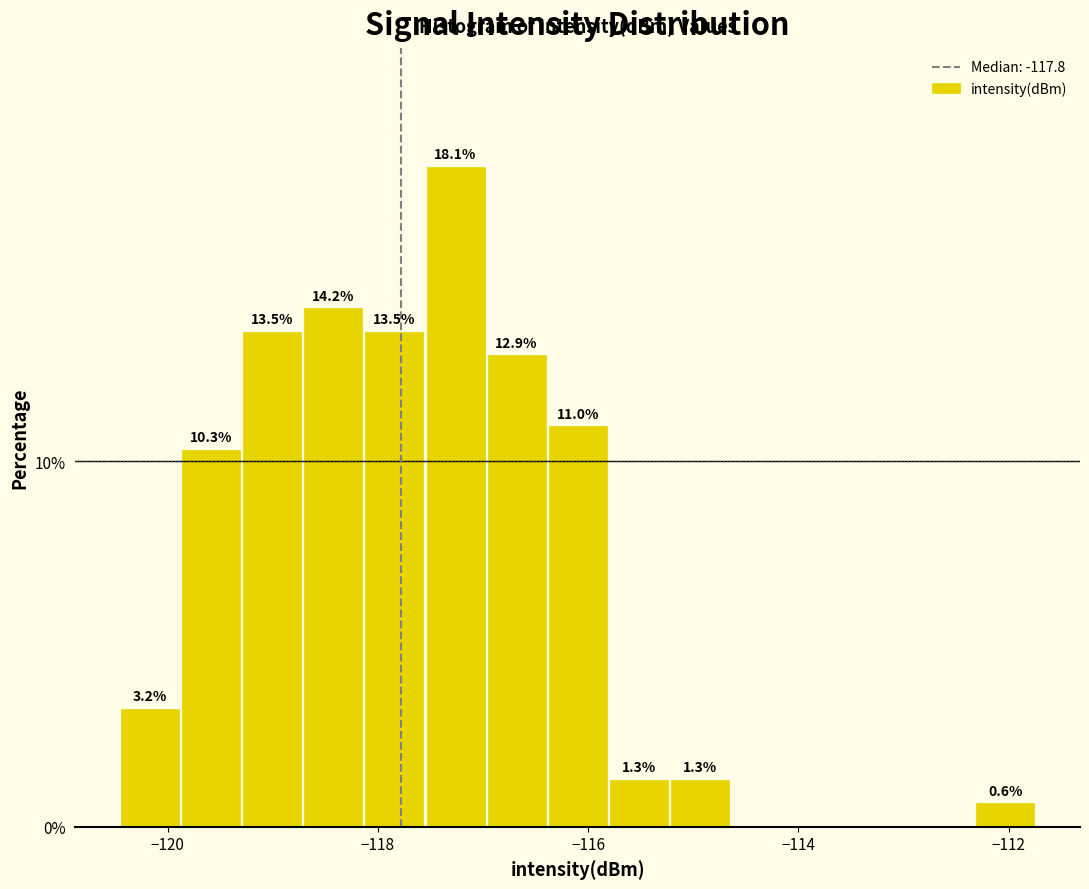

Around what value on the x-axis is the tallest bar? Give the approximate position of its centre, as read against the axis.

-117.2